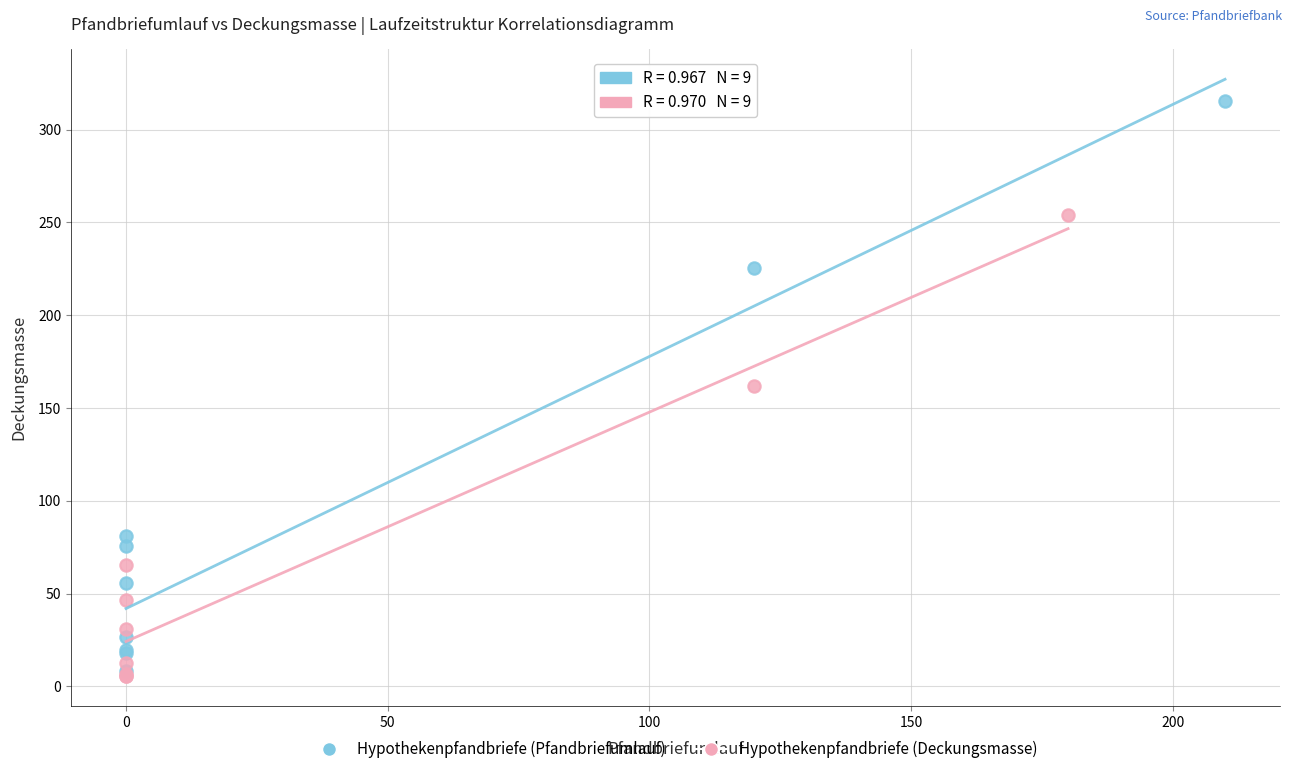

Which series contains the lowest Y value?

Hypothekenpfandbriefe (Deckungsmasse)